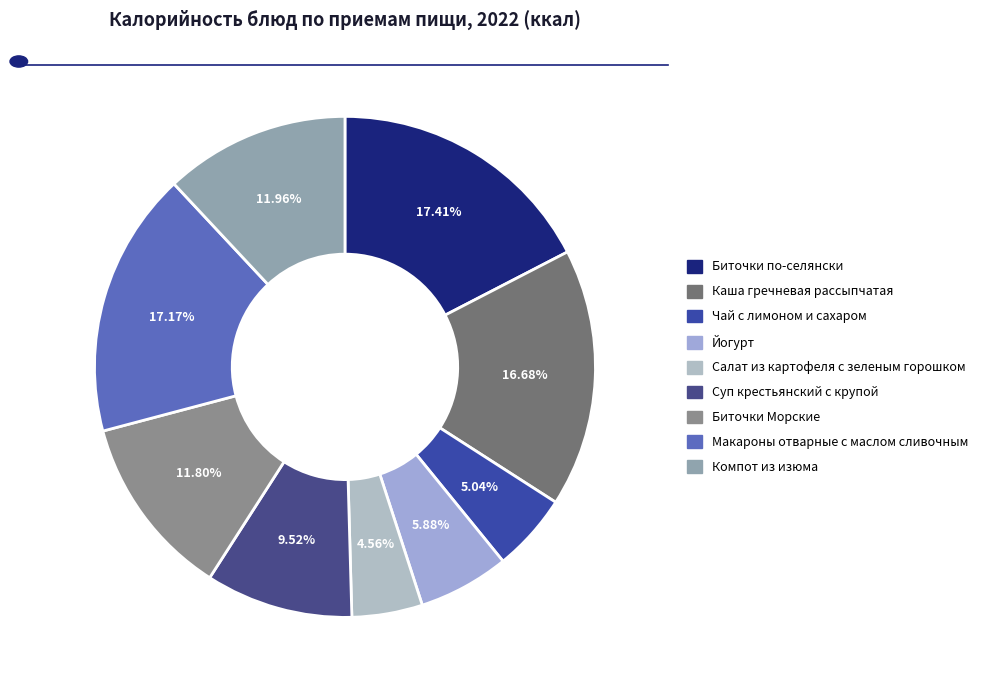

To the nearest percent, what percentage of the pie is Йогурт?

6%